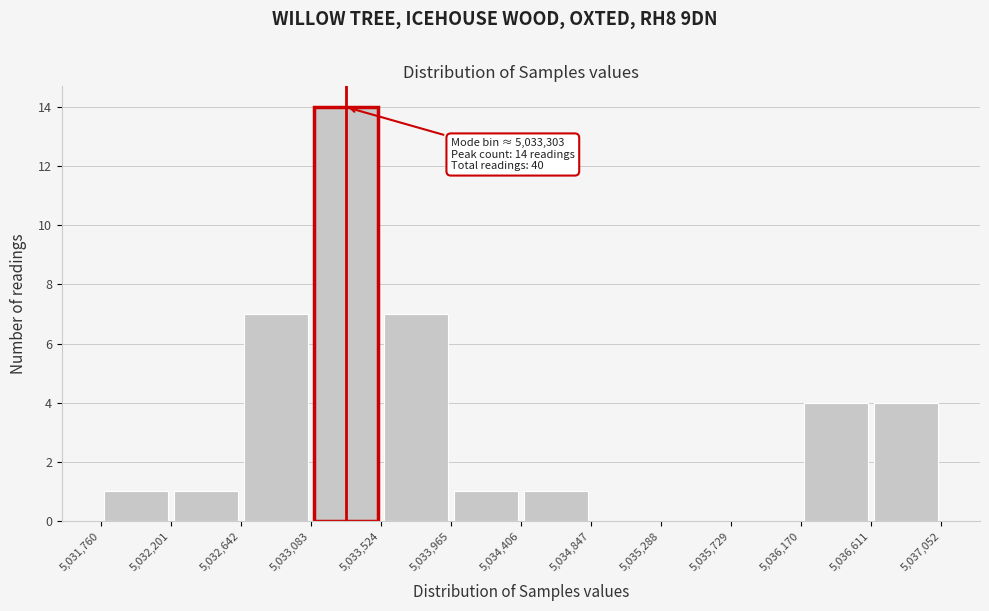

Over which range of the x-axis is the bar tallest?

5,033,083 to 5,033,524